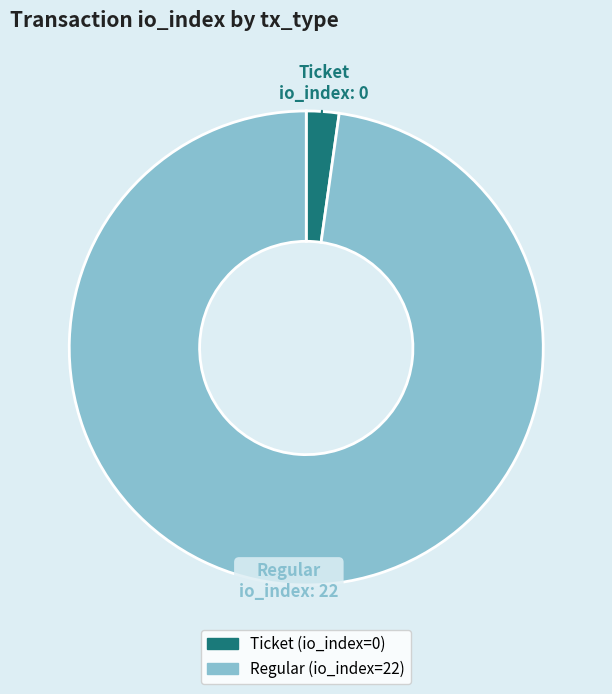

Which slice represents more than half of the pie?

Regular